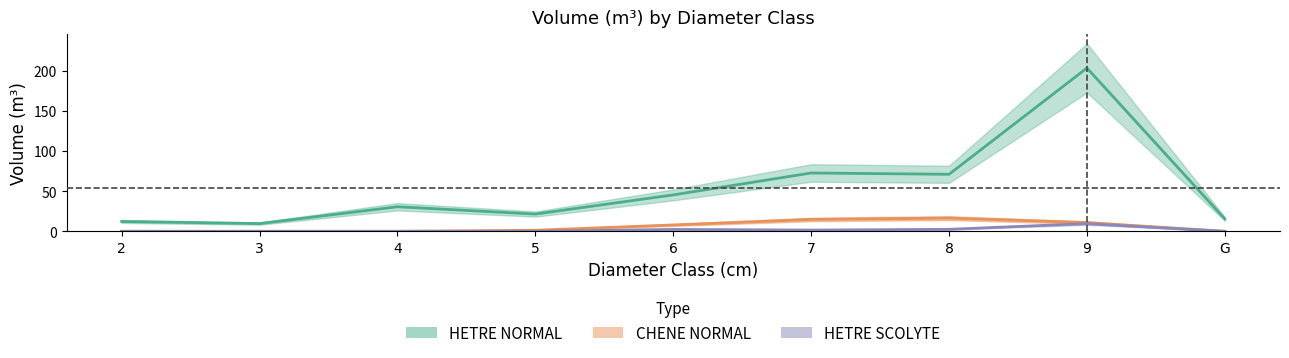

Does the chart display data point markers on the line(s)?

No